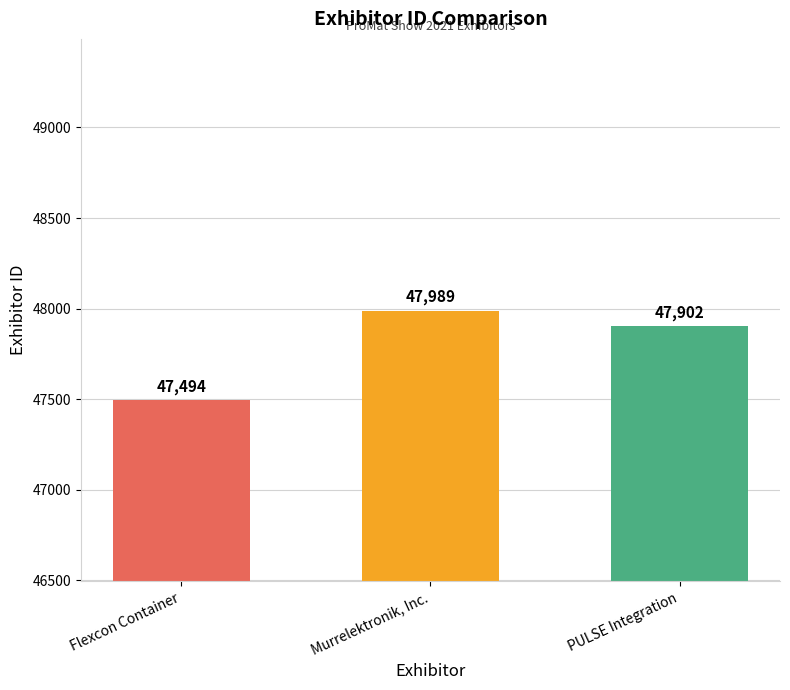

What is the ratio of the value at PULSE Integration to the value at Murrelektronik, Inc.?

1.0